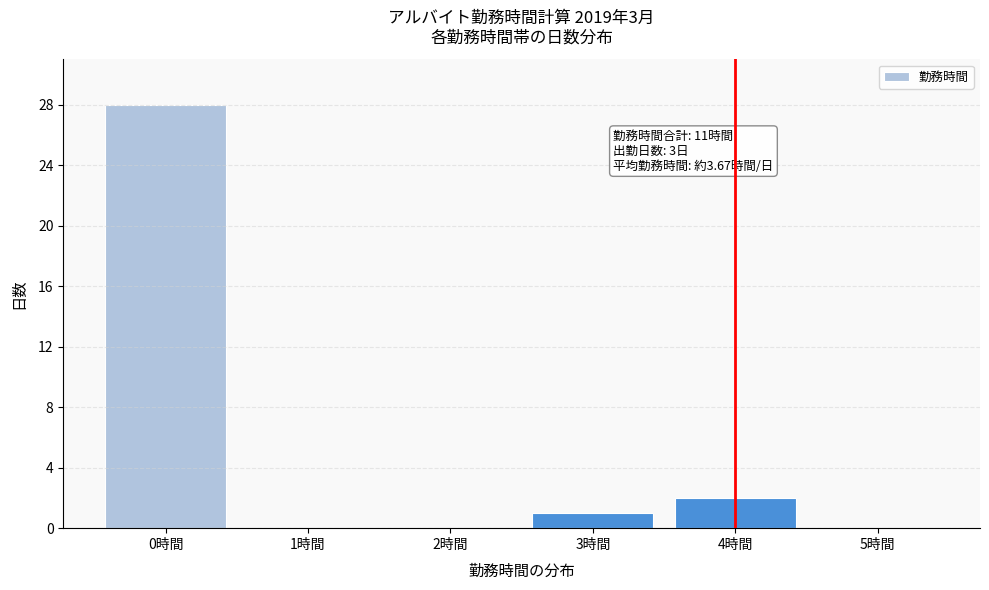

Reading right to left, list all the values displayed in this chart.

5時間=0	4時間=2	3時間=1	2時間=0	1時間=0	0時間=28